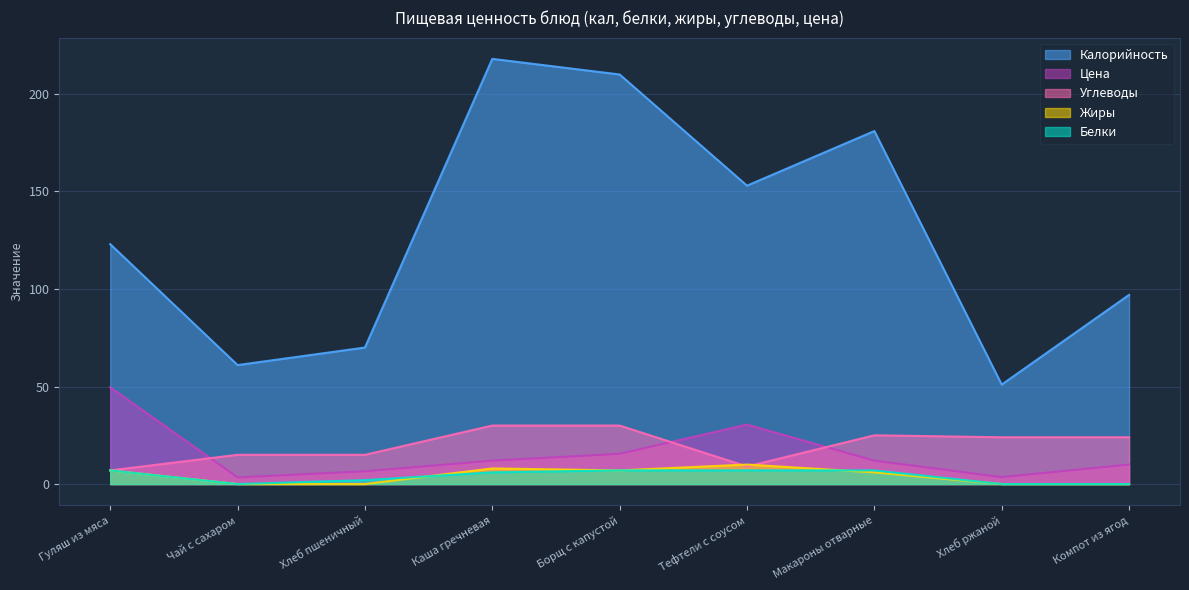

Reading left to right, transcribe all the data shown in this chart.

Калорийность: 123.0	61.0	70.0	218.0	210.0	153.0	181.0	51.0	97.0
Белки: 7.0	0.0	2.0	6.0	7.0	7.0	7.0	0.0	0.0
Жиры: 7.0	0.0	0.0	8.0	7.0	10.0	6.0	0.0	0.0
Углеводы: 7.0	15.0	15.0	30.0	30.0	9.0	25.0	24.0	24.0
Цена: 49.6	3.4	6.5	12.0	15.5	30.5	12.0	3.5	10.0